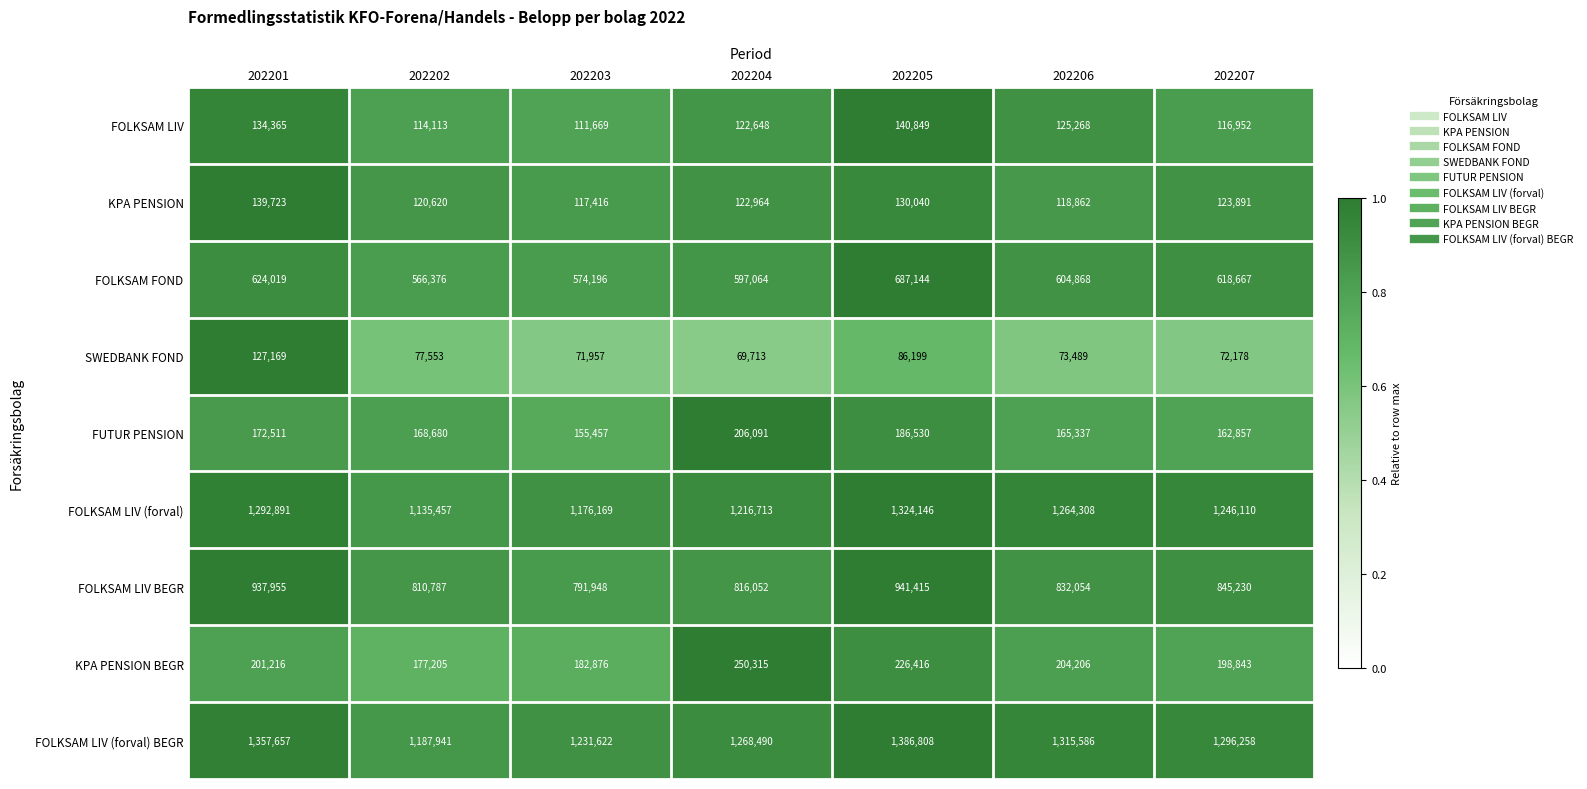

What is the maximum value shown in the chart?

1386808